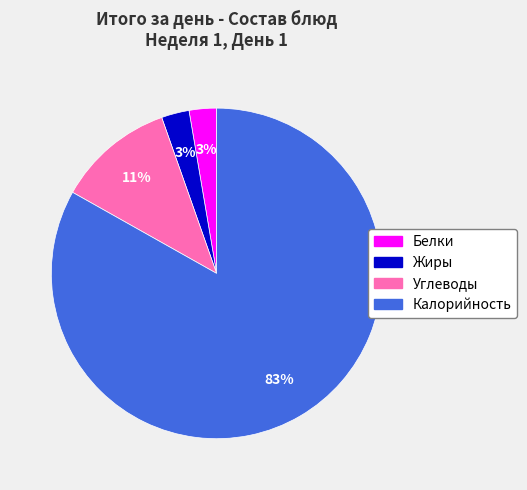

True or false: Калорийность accounts for 91% of the total.

False